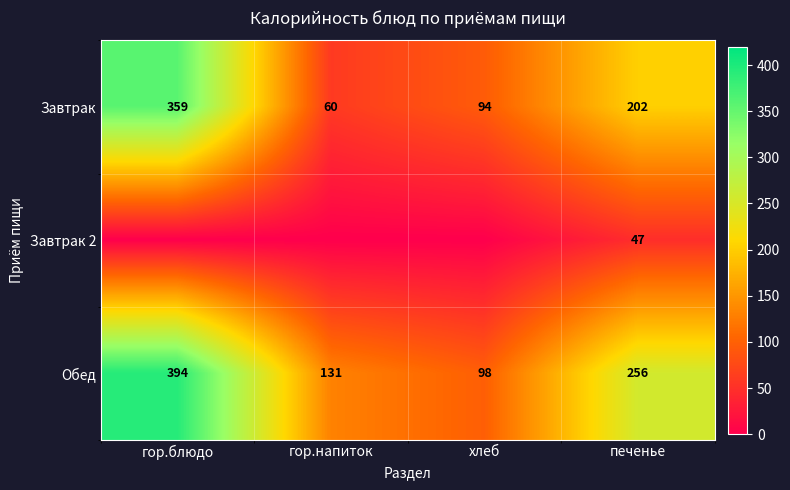

Which category has the highest value in the Завтрак series?

гор.блюдо